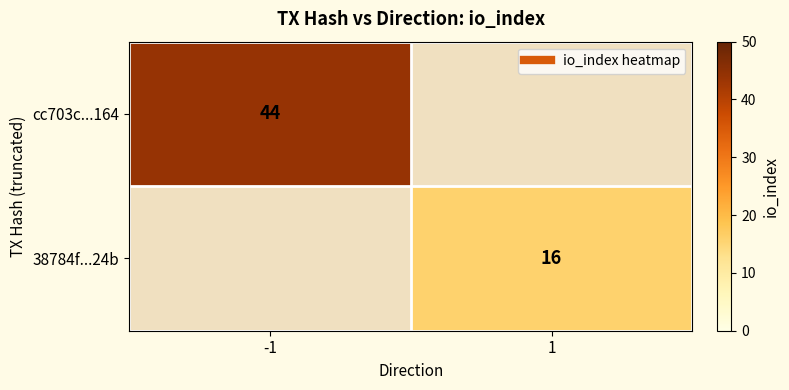

At 1, list the series in order from smallest to largest.

cc703c...164, 38784f...24b